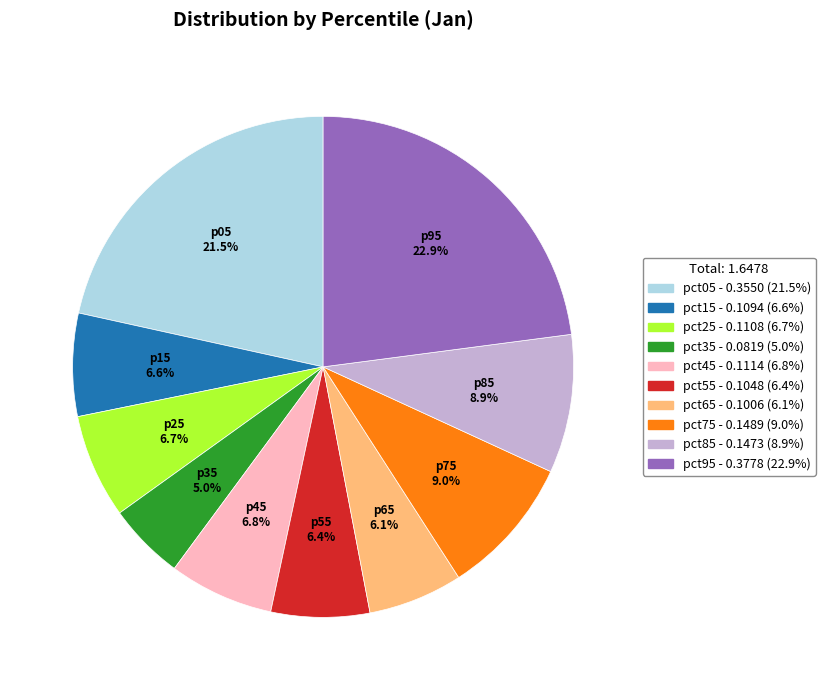

How many segments does this pie chart have?

10